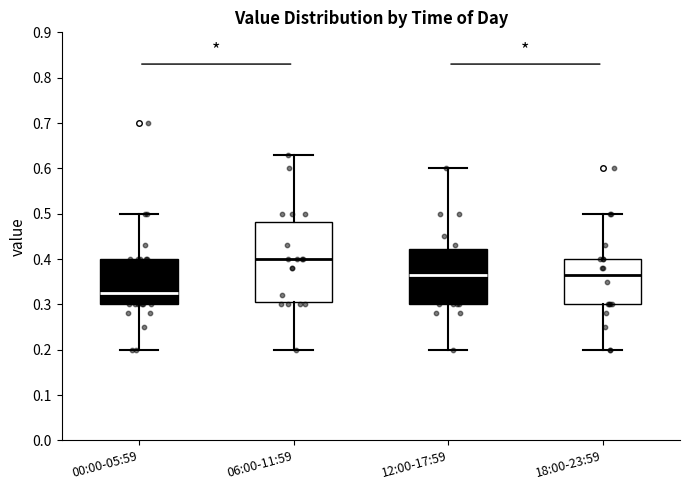

Where is the upper edge of the box for 00:00-05:59 on the y-axis? The values are not printed on the chart, so give them approximately, as read against the axis.

0.40